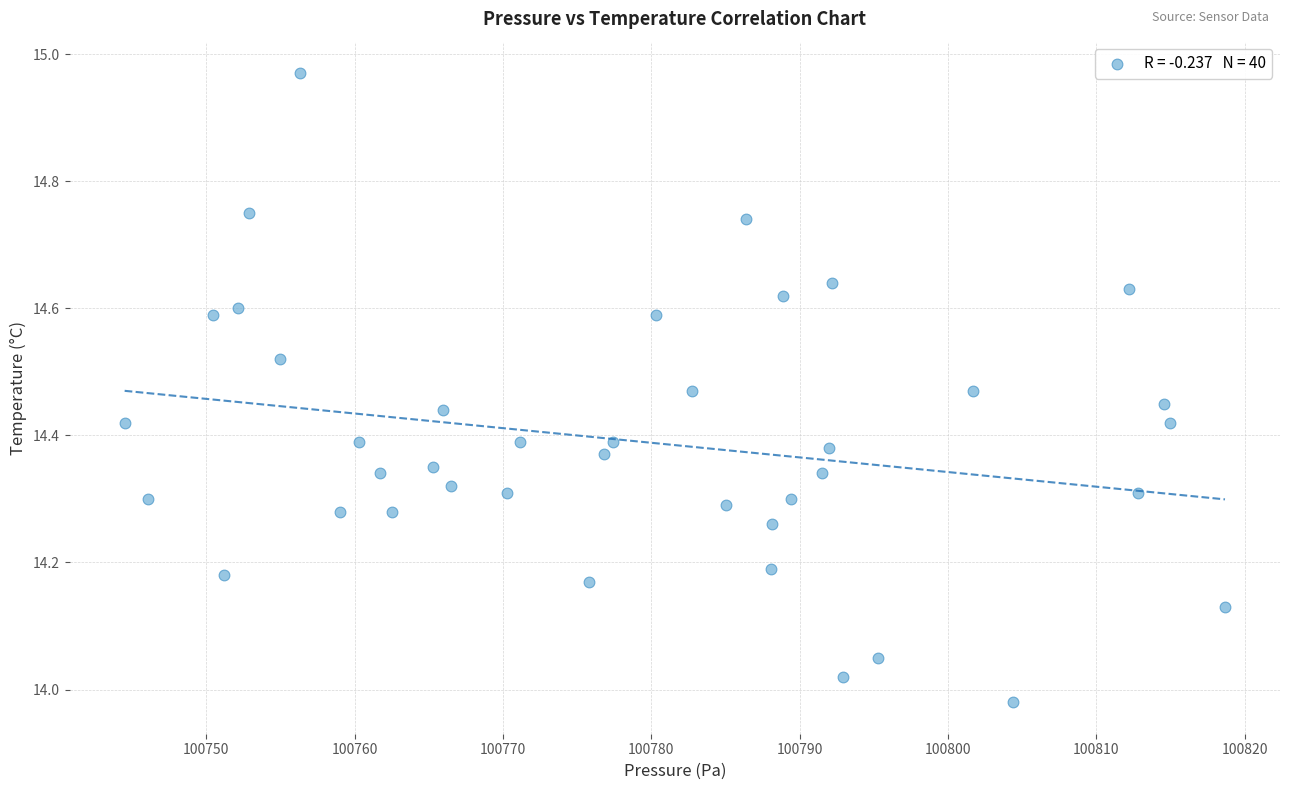

What is the range of X values (max minus min)?

74.2